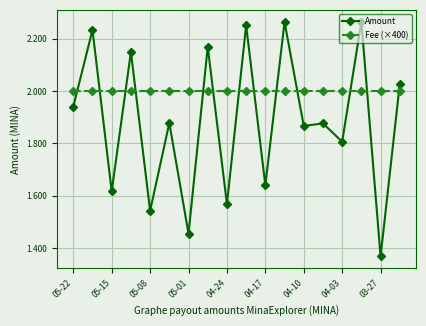

At how many categories does at least one series exceed 1?

18